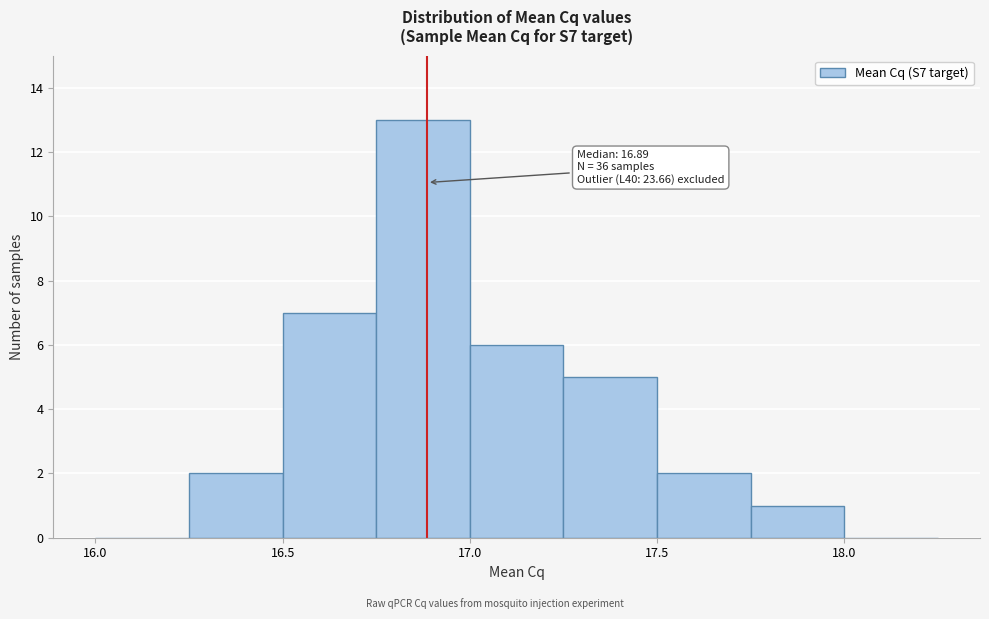

Over which range of the x-axis is the bar tallest?

16.75 to 17.00